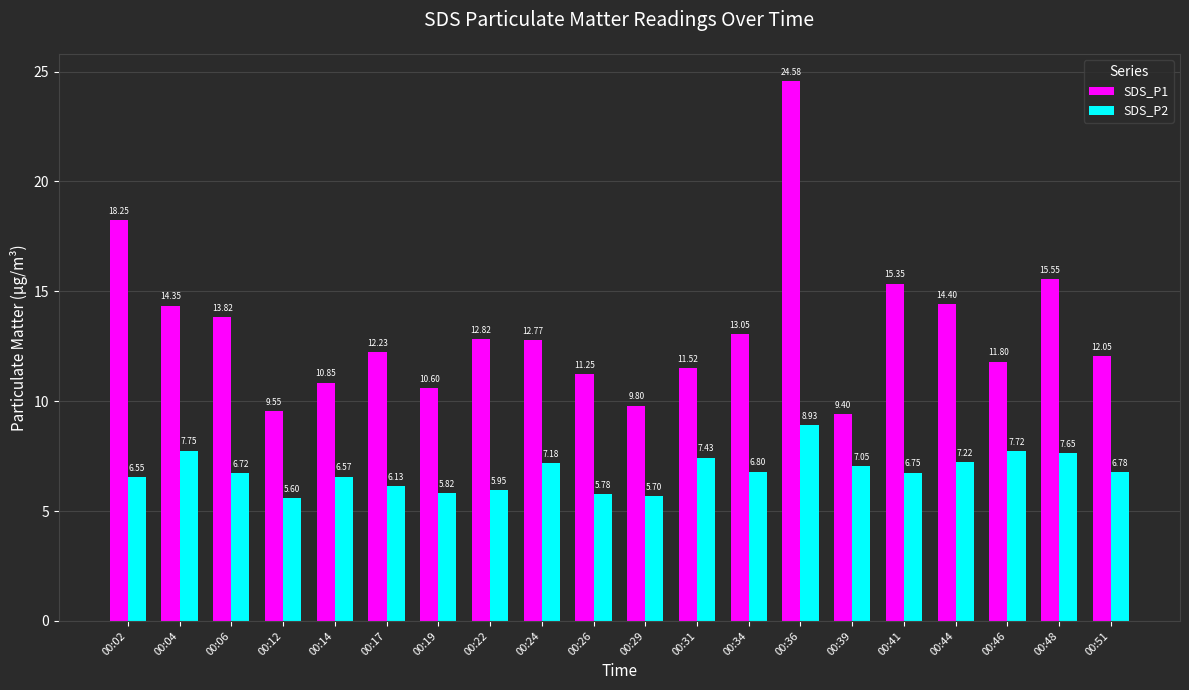

What is the value of the SDS_P1 bar at the 18th from the left?

11.8